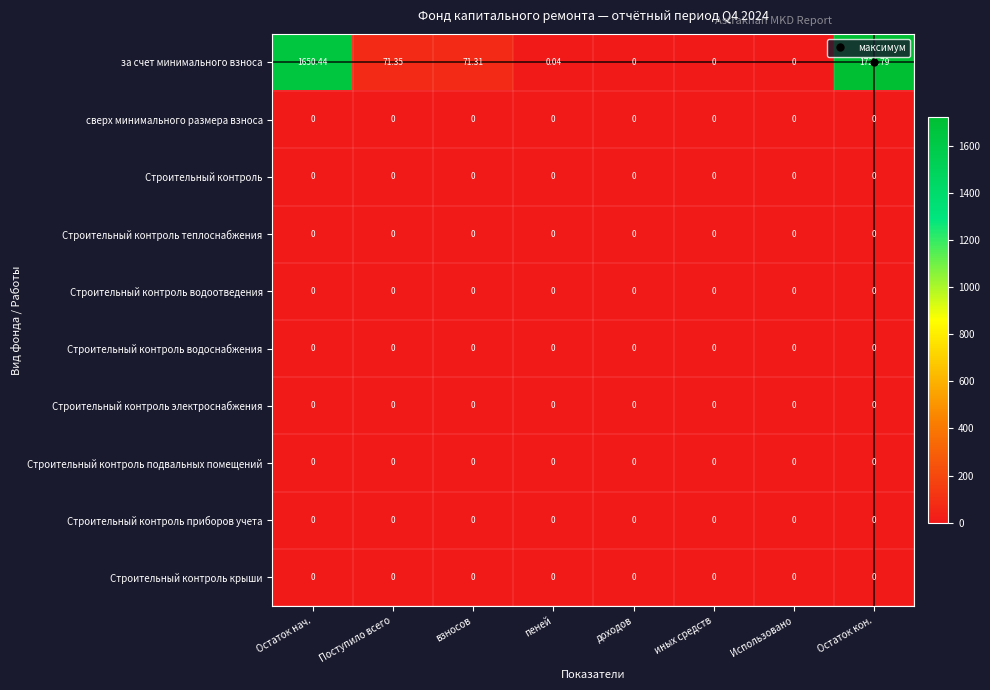

At which category does the chart reach its peak across all series?

Остаток кон.